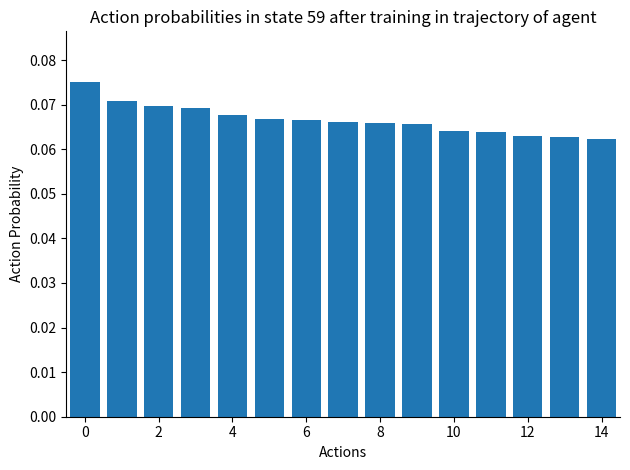

What is the sum of all values?

1.0